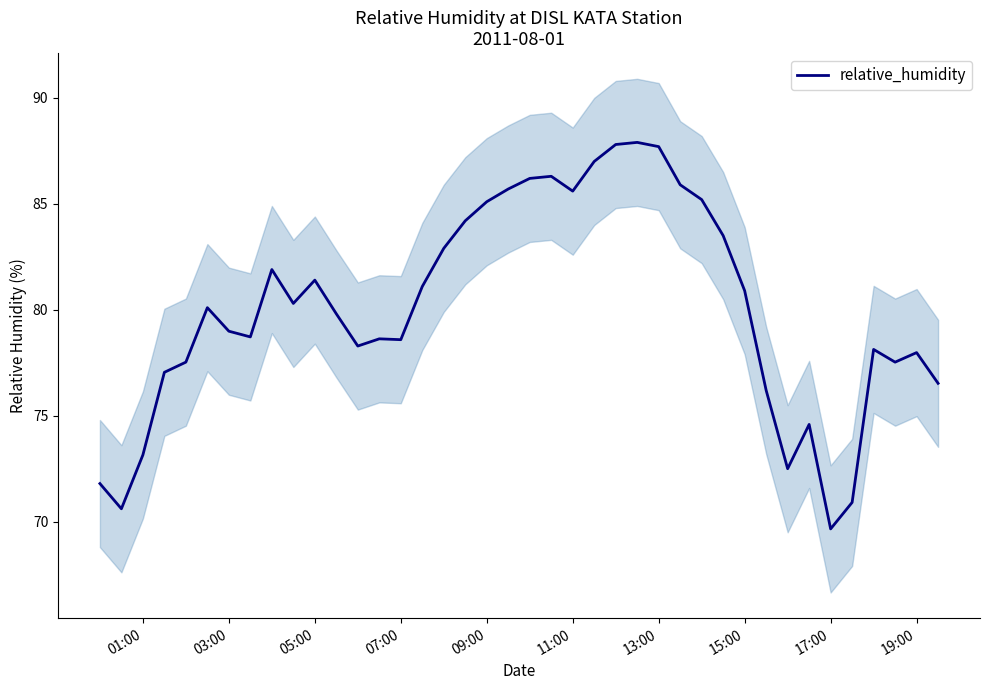

What is the highest value of the relative_humidity series?

87.9